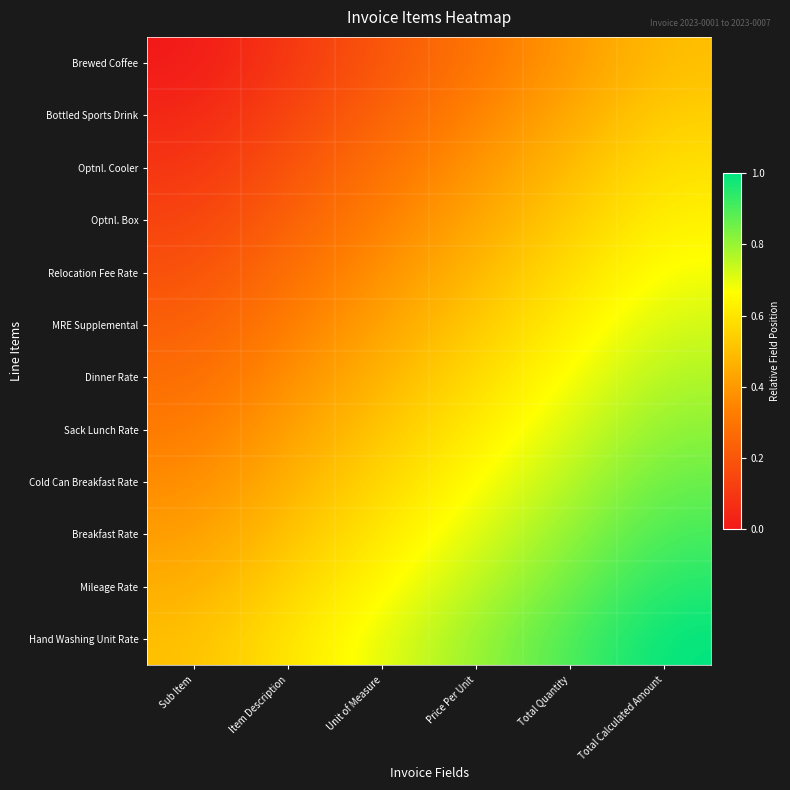

Reading right to left, what are all the values shown in this chart?

Hand Washing Unit Rate: Total Calculated Amount=1.0	Total Quantity=0.9	Price Per Unit=0.8	Unit of Measure=0.7	Item Description=0.6	Sub Item=0.5
Mileage Rate: Total Calculated Amount=1.0	Total Quantity=0.9	Price Per Unit=0.8	Unit of Measure=0.7	Item Description=0.6	Sub Item=0.5
Breakfast Rate: Total Calculated Amount=0.9	Total Quantity=0.8	Price Per Unit=0.7	Unit of Measure=0.6	Item Description=0.5	Sub Item=0.4
Cold Can Breakfast Rate: Total Calculated Amount=0.9	Total Quantity=0.8	Price Per Unit=0.7	Unit of Measure=0.6	Item Description=0.5	Sub Item=0.4
Sack Lunch Rate: Total Calculated Amount=0.8	Total Quantity=0.7	Price Per Unit=0.6	Unit of Measure=0.5	Item Description=0.4	Sub Item=0.3
Dinner Rate: Total Calculated Amount=0.8	Total Quantity=0.7	Price Per Unit=0.6	Unit of Measure=0.5	Item Description=0.4	Sub Item=0.3
MRE Supplemental: Total Calculated Amount=0.7	Total Quantity=0.6	Price Per Unit=0.5	Unit of Measure=0.4	Item Description=0.3	Sub Item=0.2
Relocation Fee Rate: Total Calculated Amount=0.7	Total Quantity=0.6	Price Per Unit=0.5	Unit of Measure=0.4	Item Description=0.3	Sub Item=0.2
Optnl. Box: Total Calculated Amount=0.6	Total Quantity=0.5	Price Per Unit=0.4	Unit of Measure=0.3	Item Description=0.2	Sub Item=0.1
Optnl. Cooler: Total Calculated Amount=0.6	Total Quantity=0.5	Price Per Unit=0.4	Unit of Measure=0.3	Item Description=0.2	Sub Item=0.1
Bottled Sports Drink: Total Calculated Amount=0.5	Total Quantity=0.4	Price Per Unit=0.3	Unit of Measure=0.2	Item Description=0.1	Sub Item=0.0
Brewed Coffee: Total Calculated Amount=0.5	Total Quantity=0.4	Price Per Unit=0.3	Unit of Measure=0.2	Item Description=0.1	Sub Item=0.0